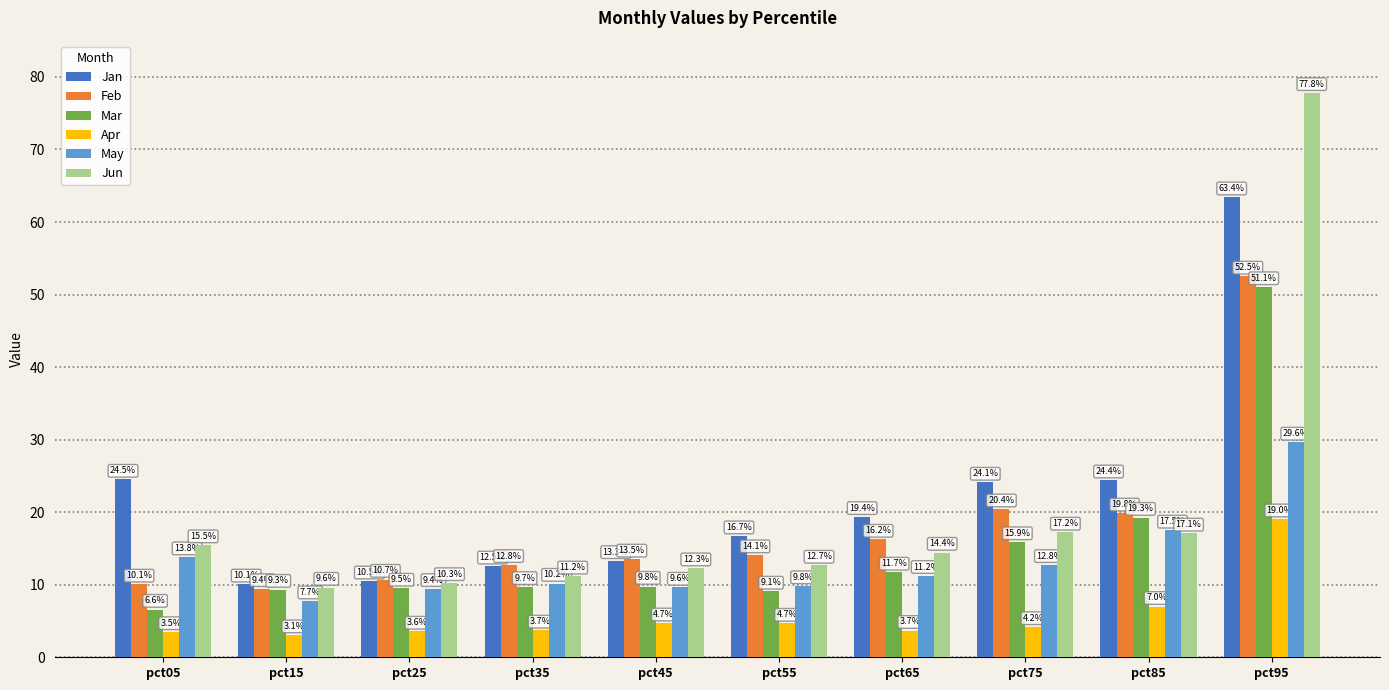

How many distinct data groups are displayed?

6